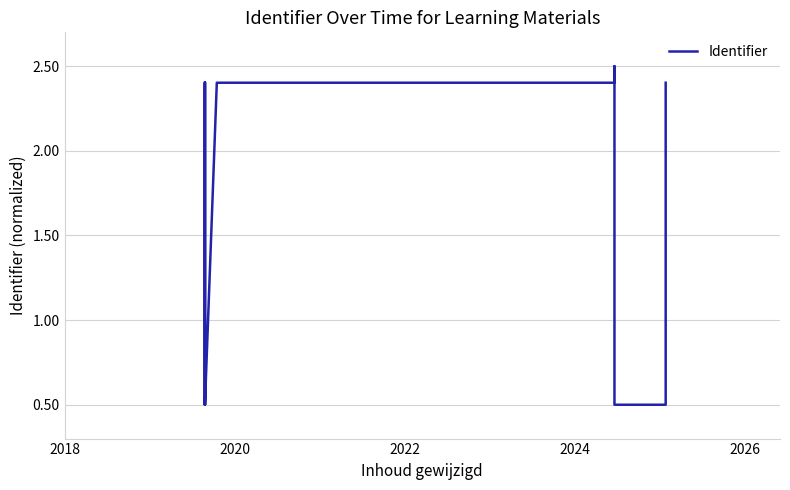

What is the average value?

1.4